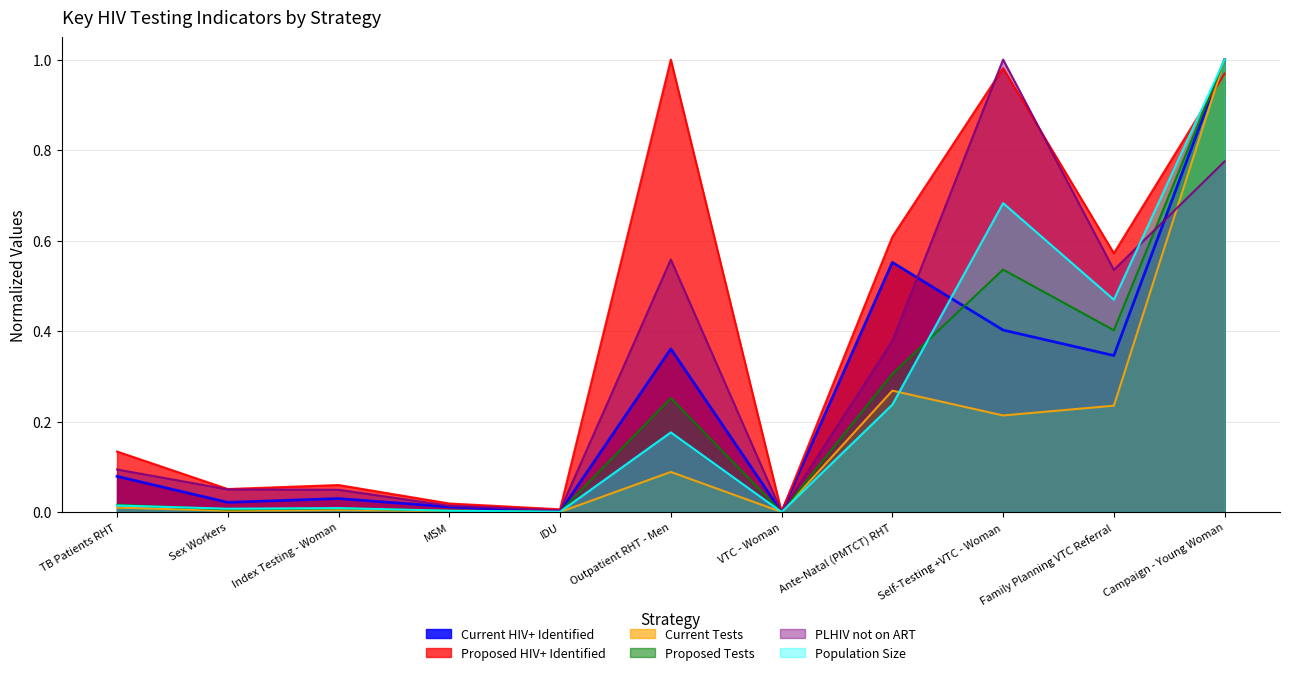

What is the spread (max minus min) of values at Outpatient RHT - Men?

0.9